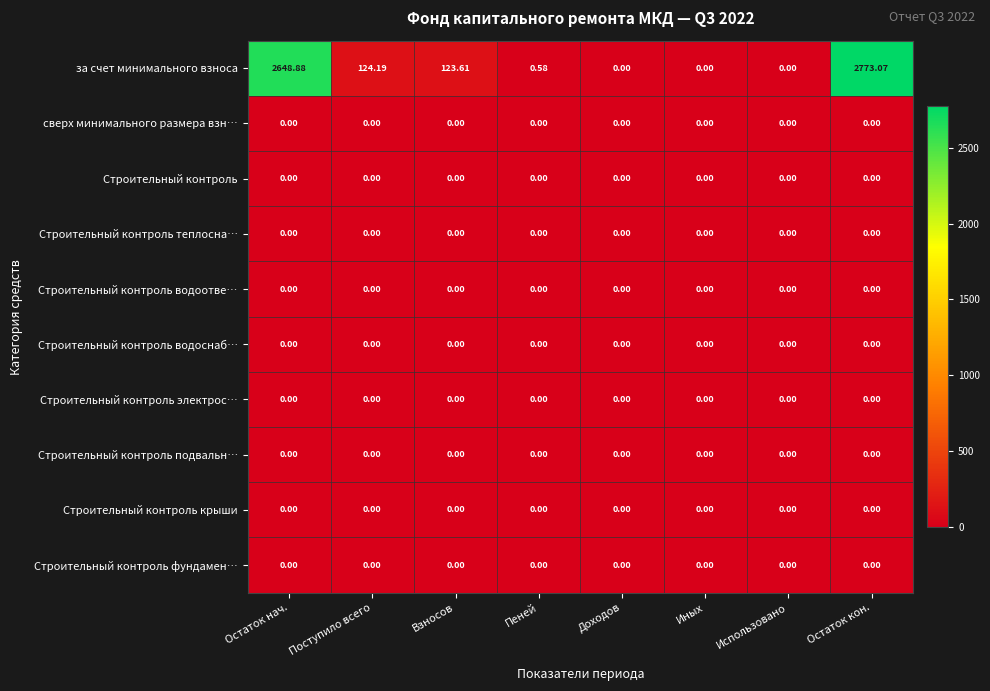

Which series has the widest spread of values?

за счет минимального взноса